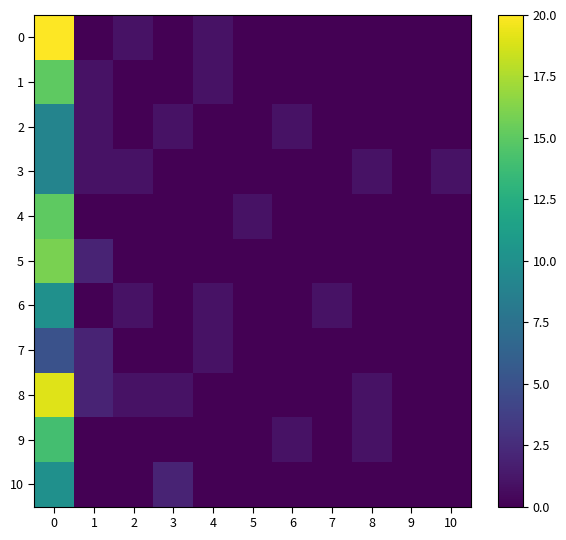

Rank the series at 1 from lowest to highest value.

0, 4, 6, 9, 10, 1, 2, 3, 5, 7, 8